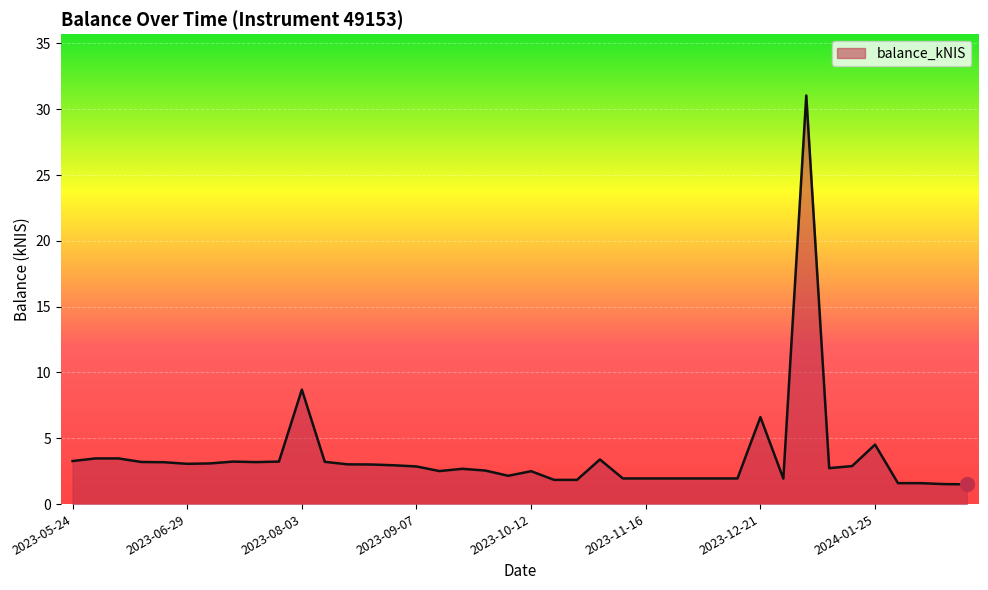

What is the minimum value shown in the chart?

1.5